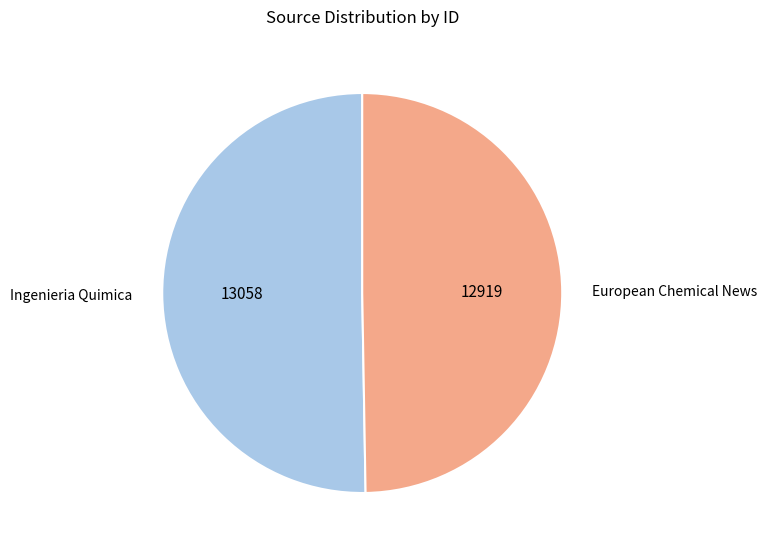

True or false: Ingenieria Quimica accounts for 50% of the total.

True